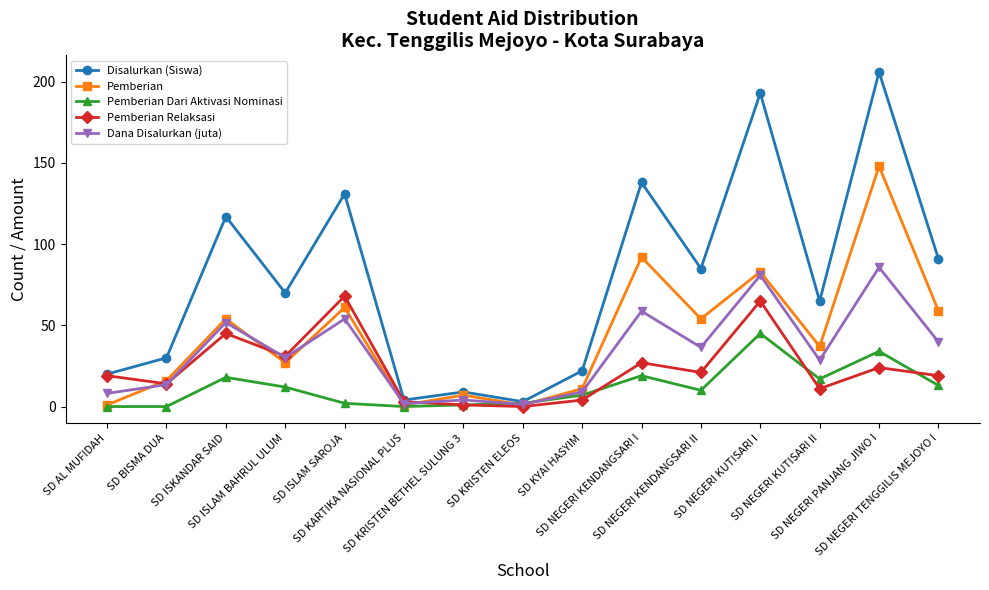

True or false: Pemberian has more than 1 interior local peaks.

True